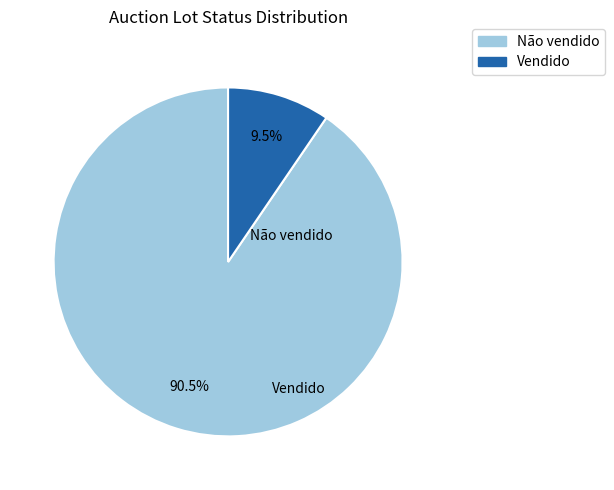

Does any single category account for the majority?

Yes